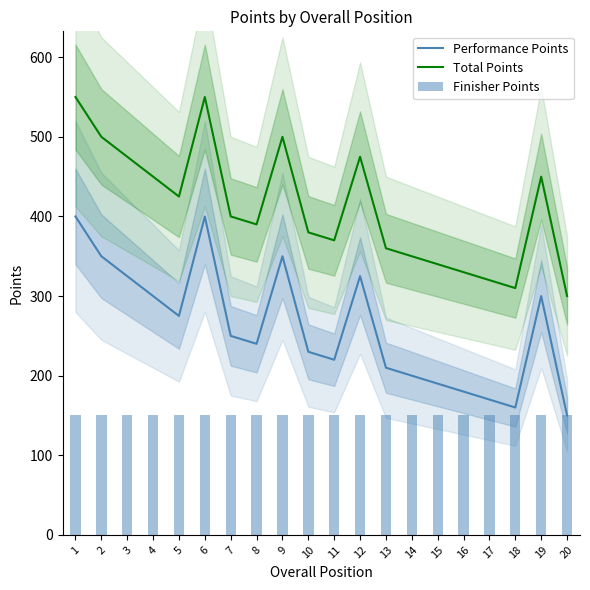

How many data points in Total Points are above 400?

9